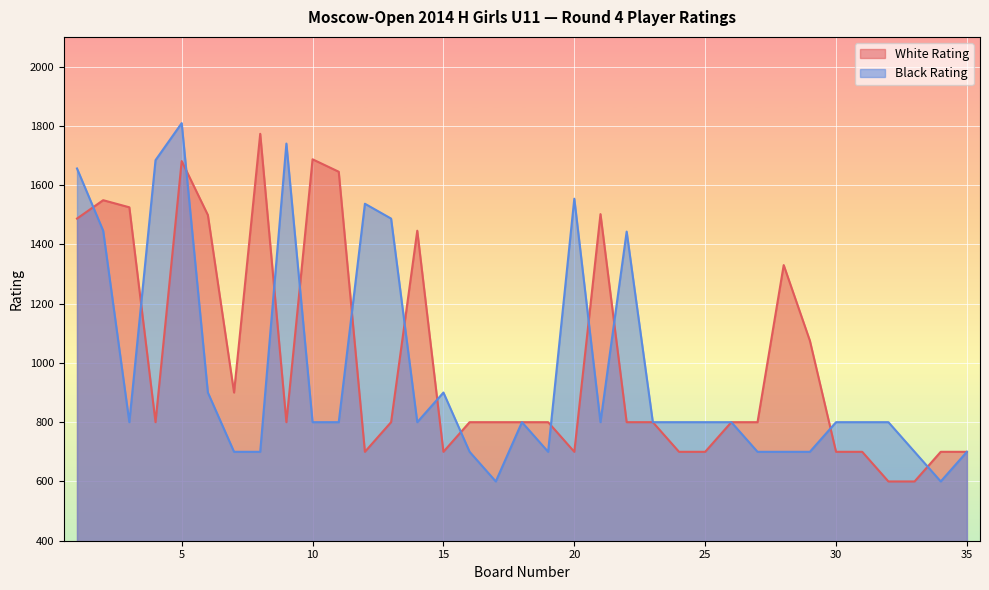

The value of White Rating at 24 is 401. True or false?

False